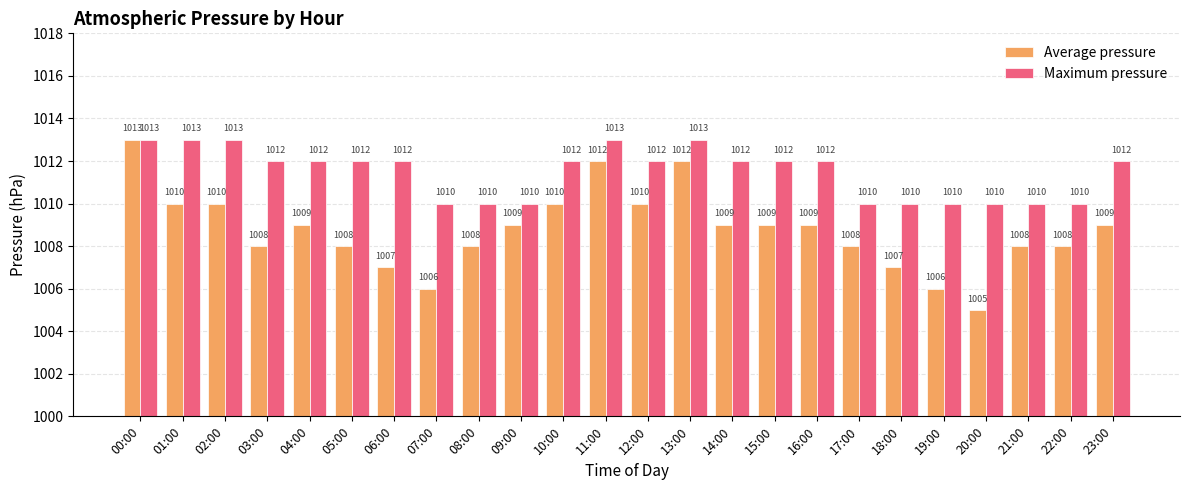

Count the Maximum pressure values in the range 1010 to 1012.

19